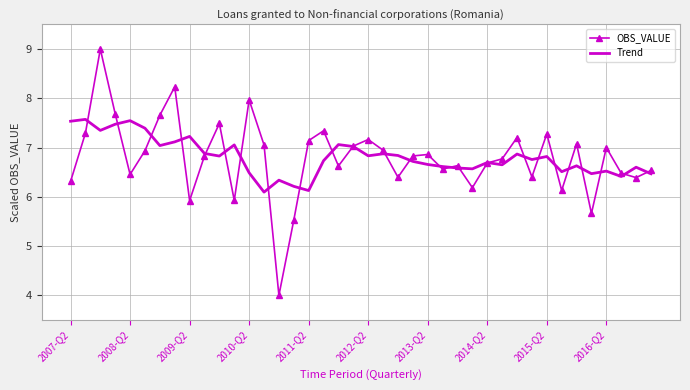

Which series has the largest range (max minus min)?

OBS_VALUE